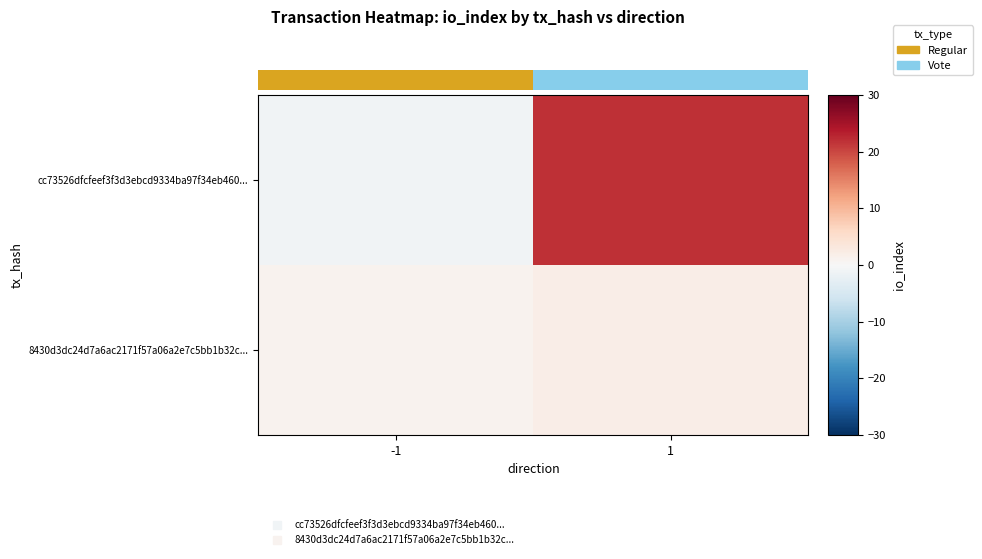

What is the greatest value displayed?

22